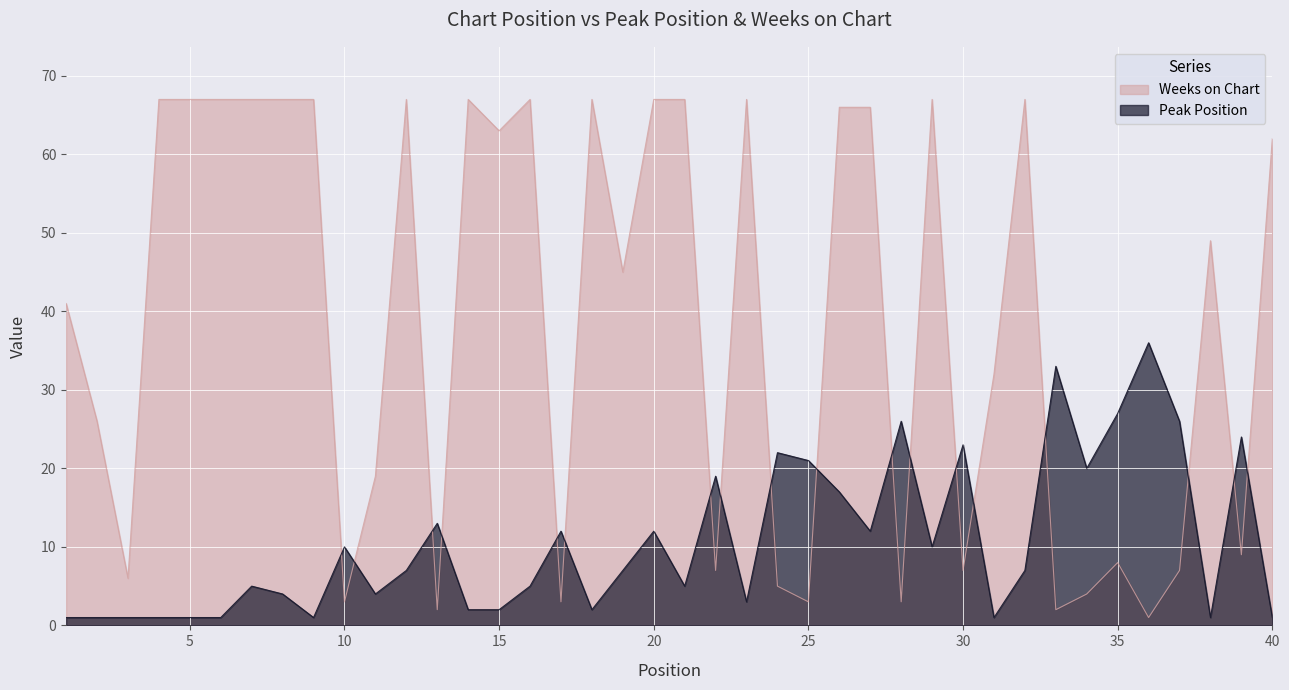

Between 28 and 5, which is larger?

28